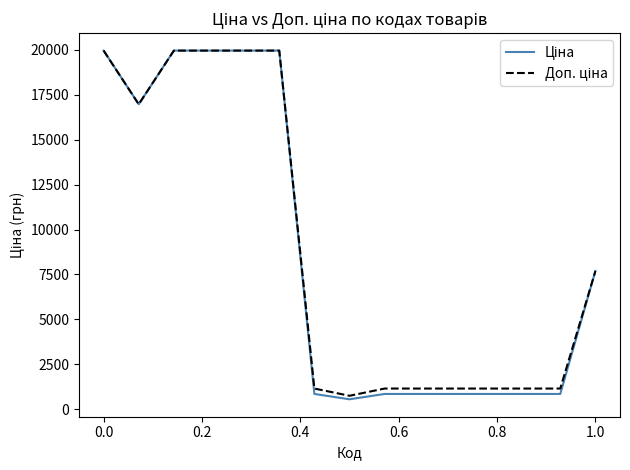

What is the smallest value displayed?

551.5